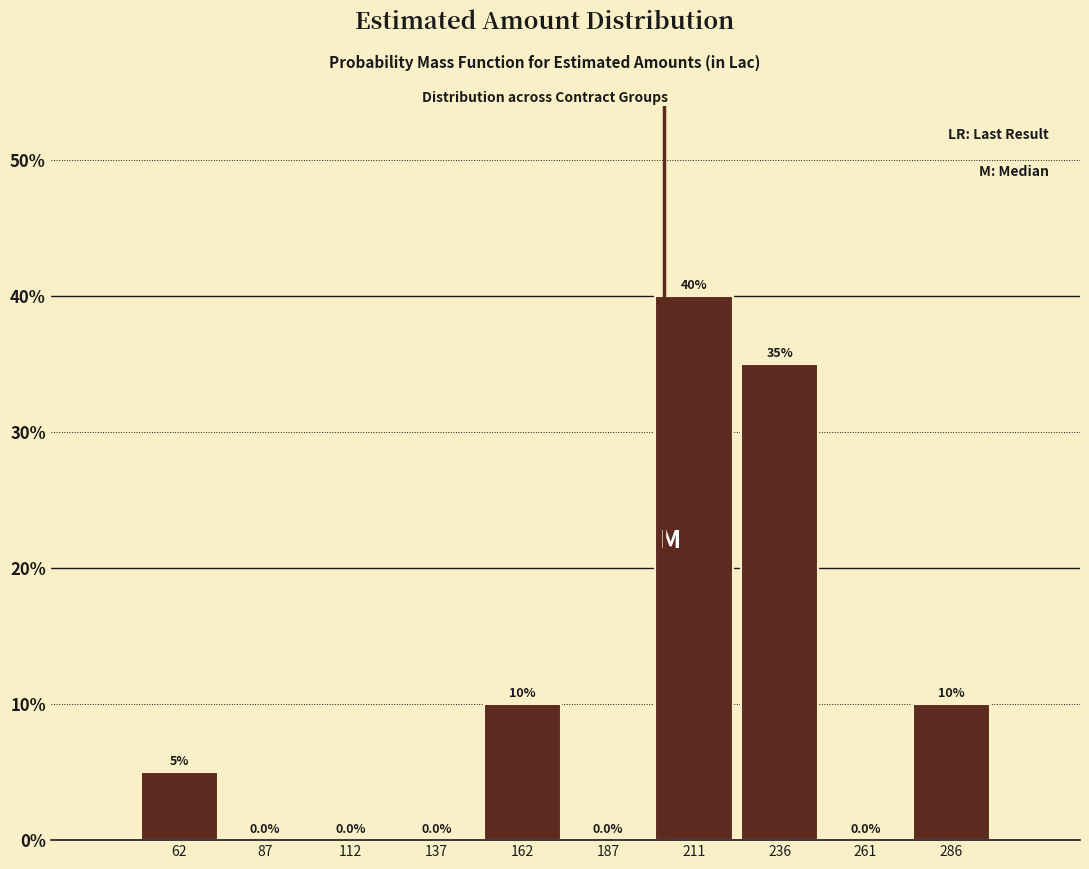

Reading left to right, transcribe this chart: for each bar, give the range it covers on the x-axis and its height. The bar edges are not printed on the chart, so give them approximately, as read against the axis.

50 to 75: 5.0
75 to 100: 0.0
100 to 125: 0.0
125 to 150: 0.0
150 to 175: 10.0
175 to 200: 0.0
200 to 225: 40.0
225 to 250: 35.0
250 to 275: 0.0
275 to 300: 10.0